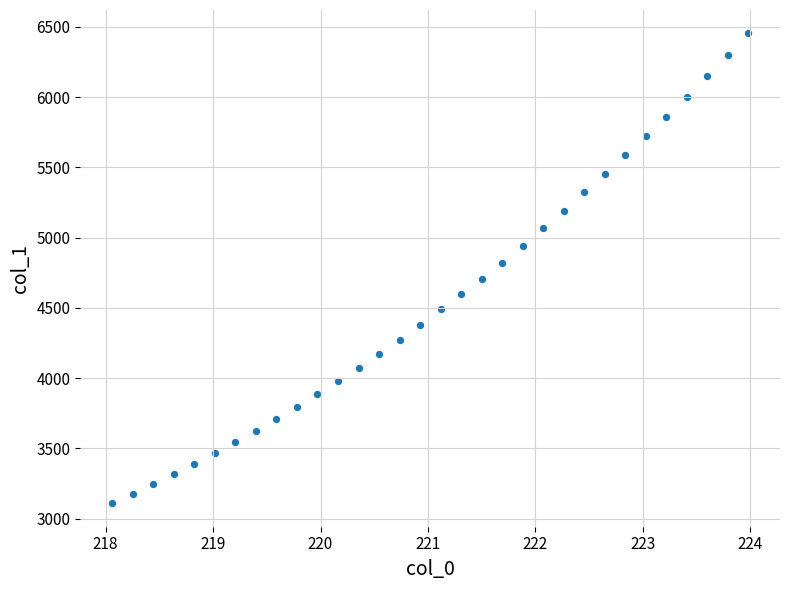

What is the range of Y values (max minus min)?

3343.6